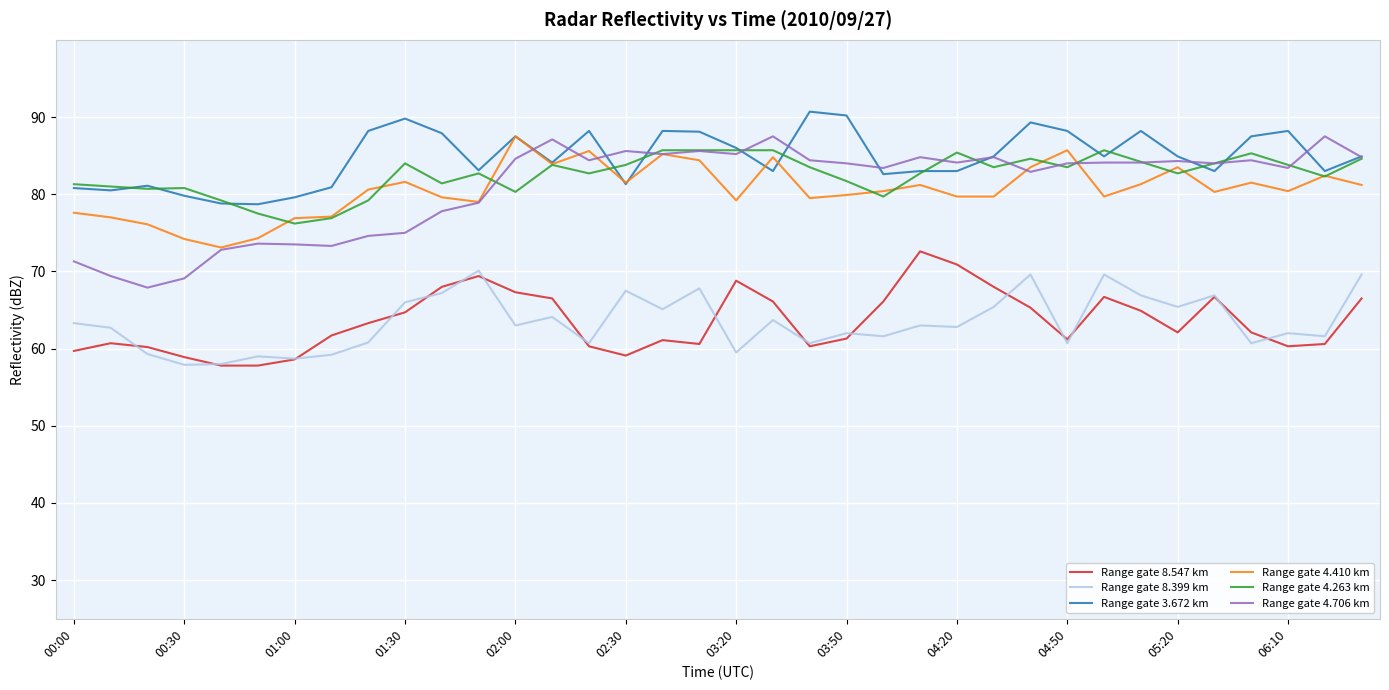

Which series has the largest range (max minus min)?

Range gate 4.706 km